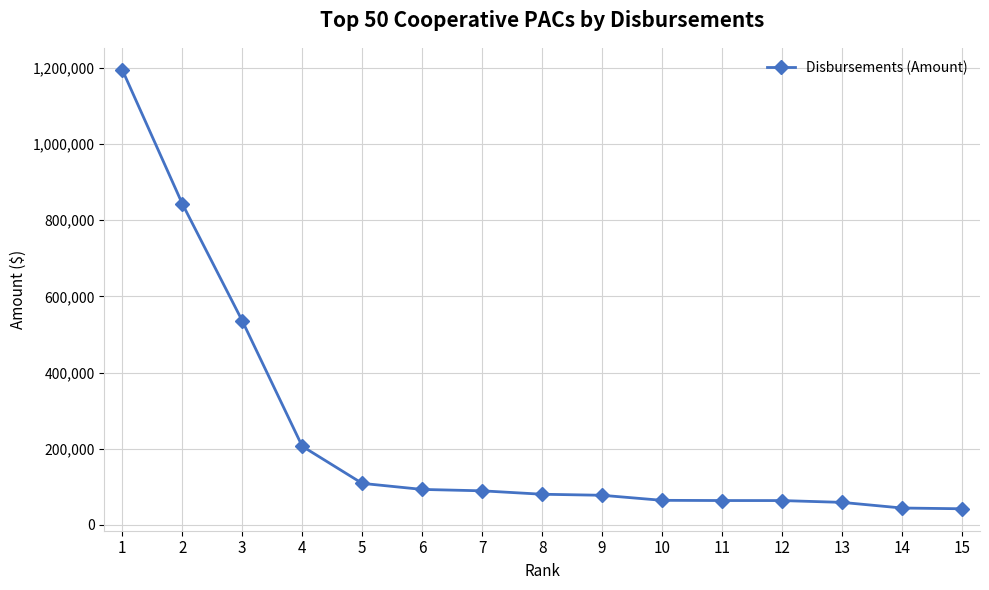

What is the value of the 13th point from the left?

59186